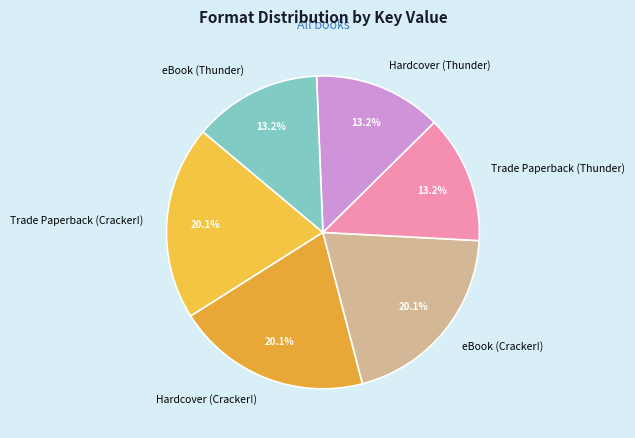

Is eBook (Thunder) the majority of the pie?

No